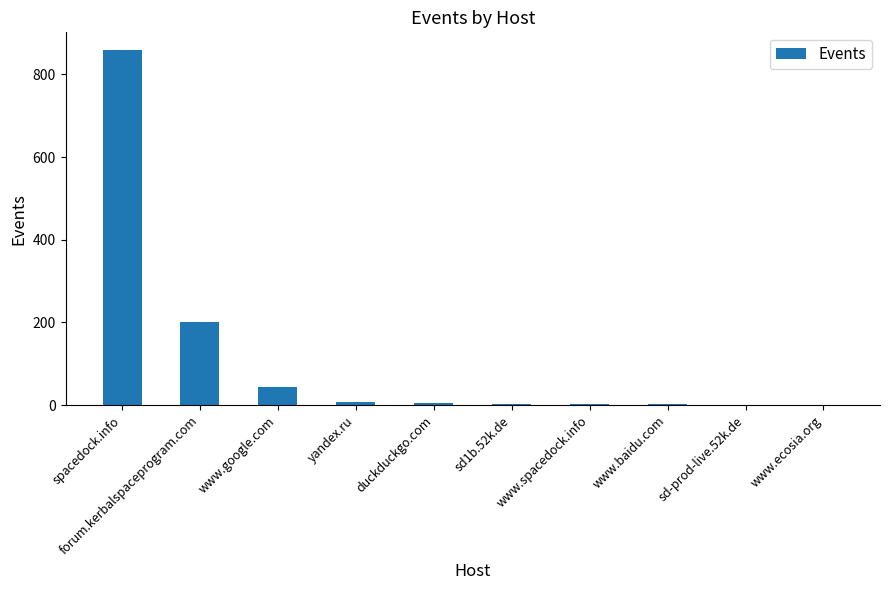

True or false: the data shows 69 at forum.kerbalspaceprogram.com.

False